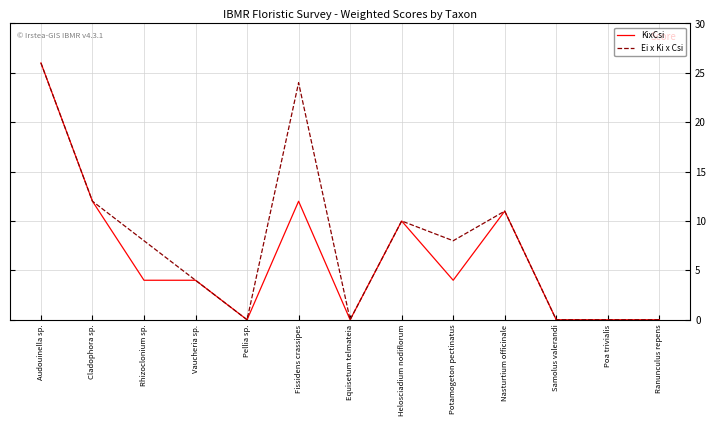

Which series changed the most between Rhizoclonium sp. and Pellia sp.?

Ei x Ki x Csi